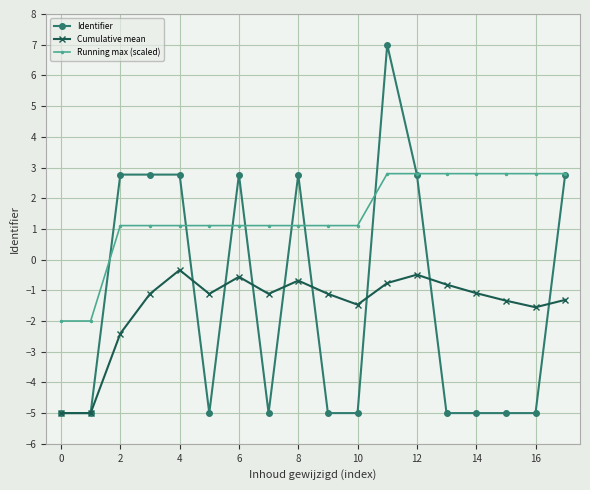

What is the difference between the maximum and minimum values in the Running max (scaled) series?

4.8